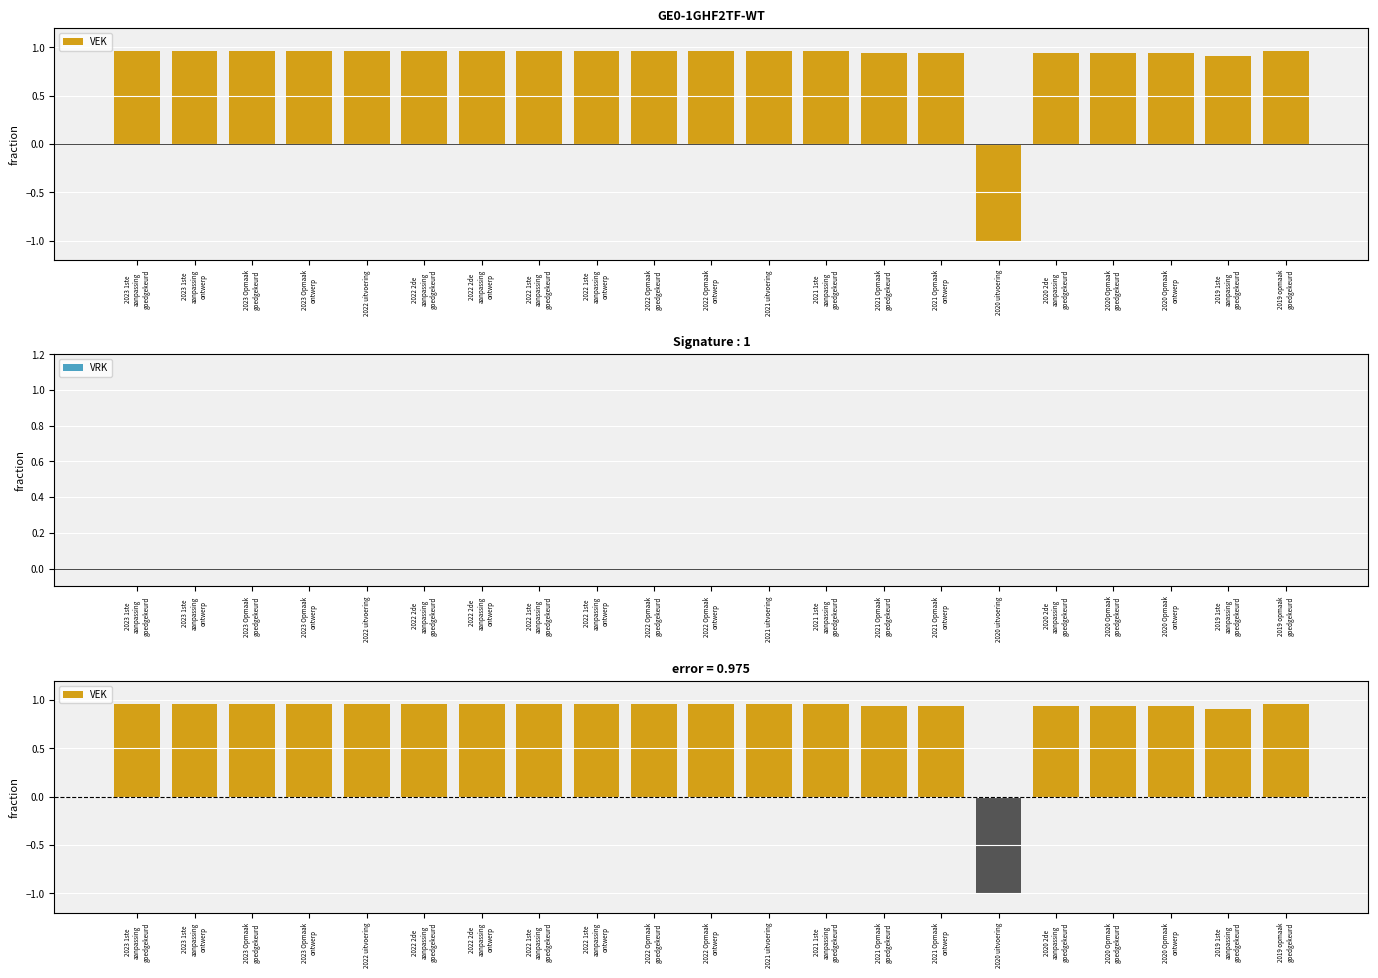

The value of VEK at 2022 Opmaak
goedgekeurd is 1.7. True or false?

False